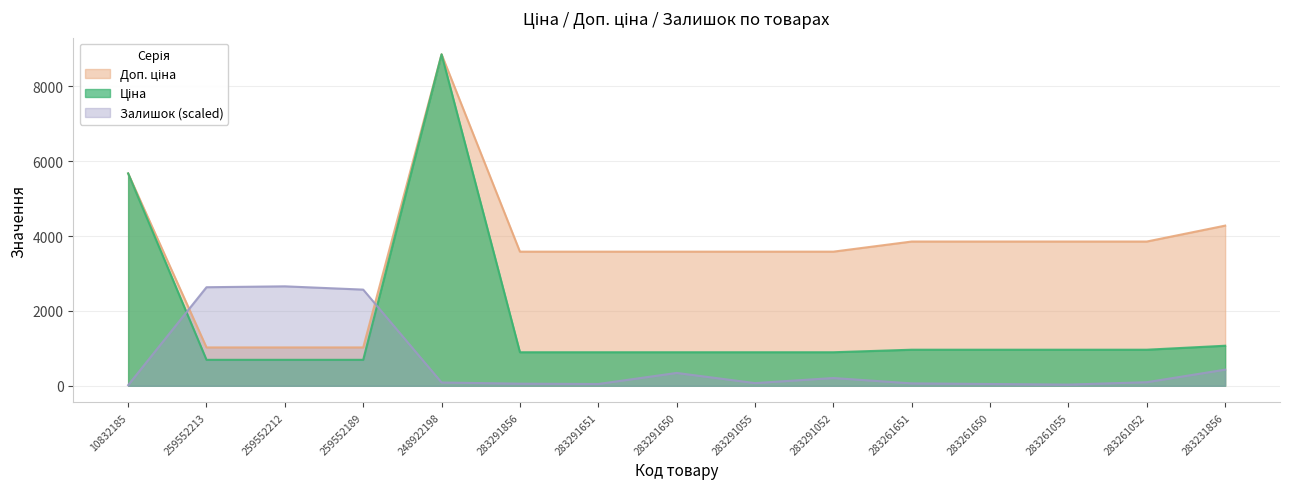

Which series has the largest total across all categories?

Доп. ціна